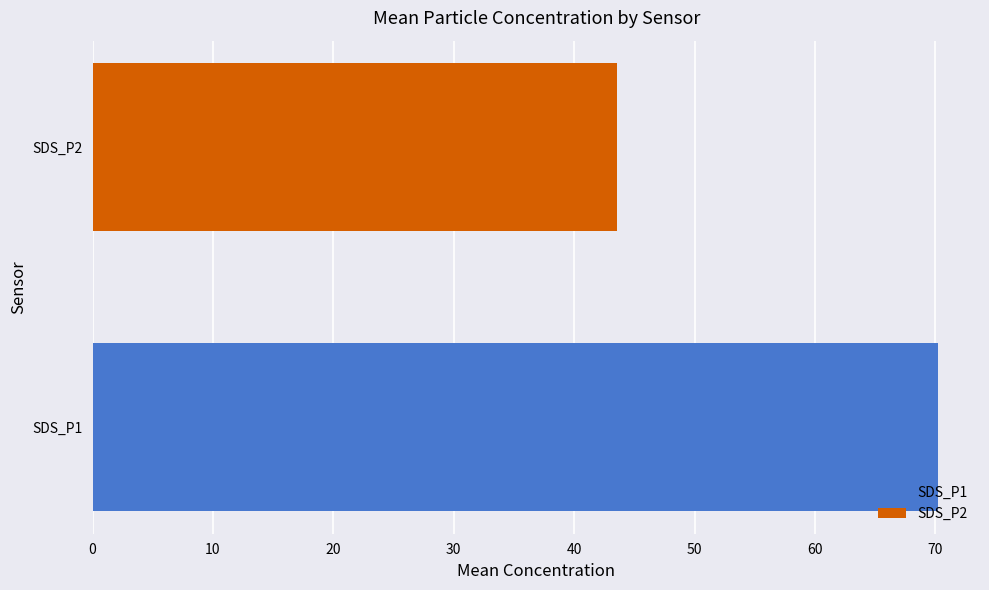

Which series has the largest range (max minus min)?

SDS_P1